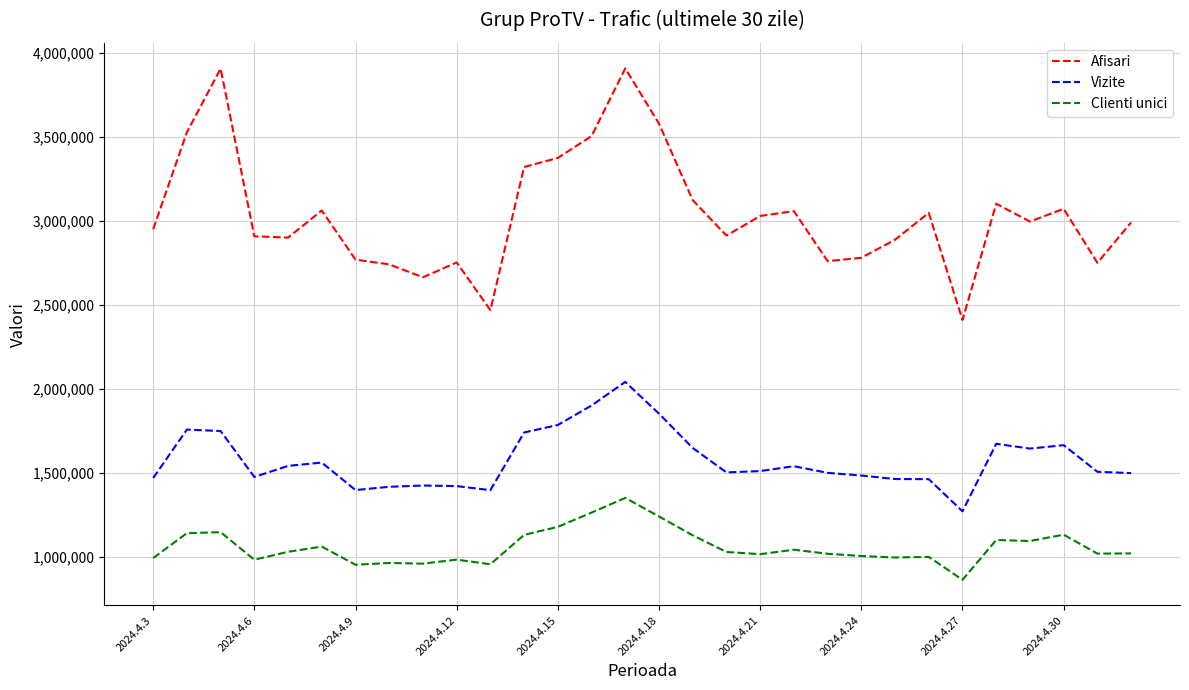

Count the number of categories in the chart.

30